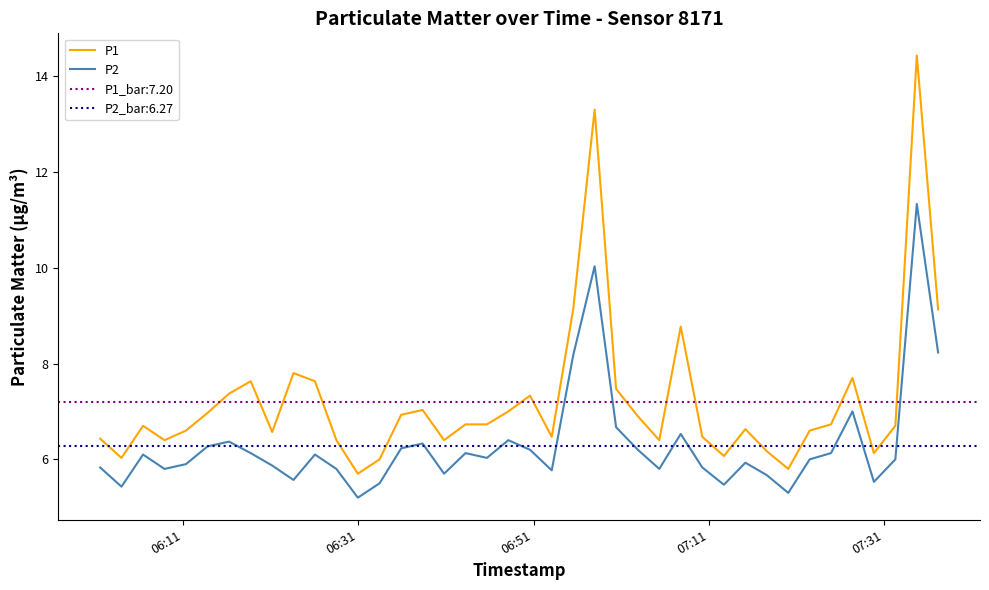

True or false: P1 and P2 cross at least once.

False